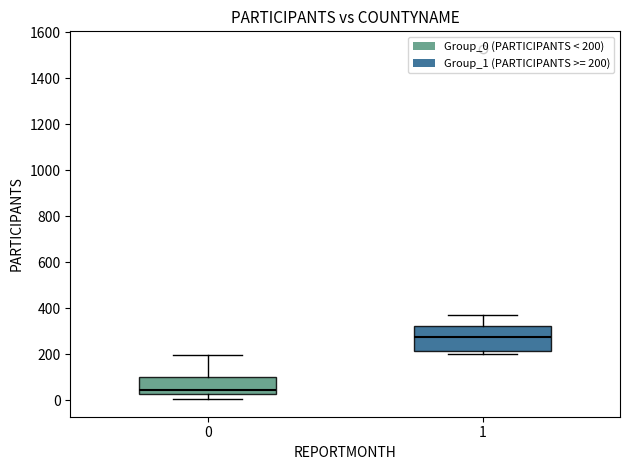

Reading left to right, transcribe this box plot: for each box, give where its median line is, the range the box spans, and where its two whiskers end, as read against the y-axis. The values are not printed on the chart, so give them approximately, as read against the axis.

0: median 40, box 20 to 100, whiskers 0 to 200
1: median 280, box 220 to 320, whiskers 200 to 380